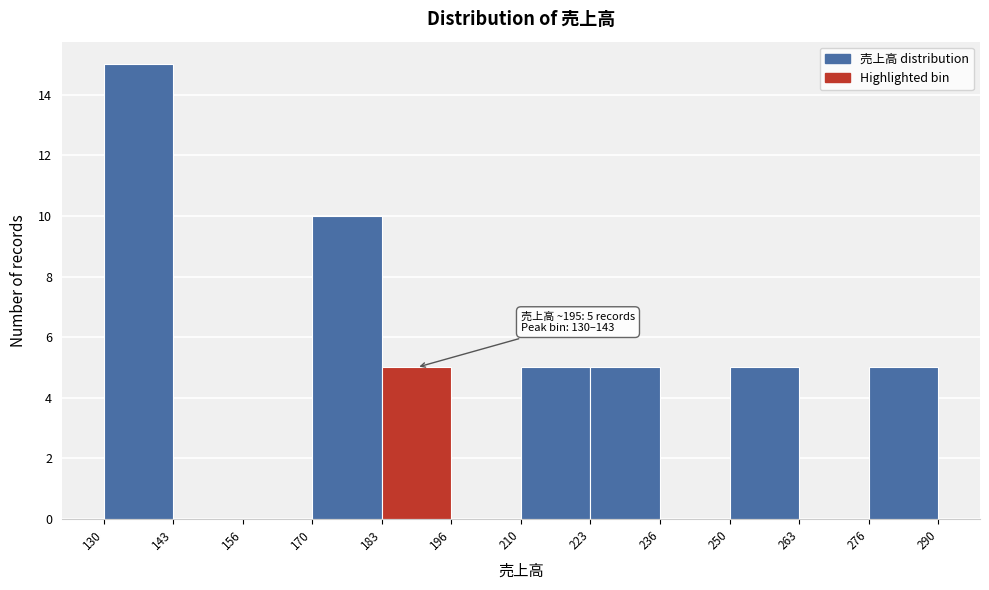

Which range on the x-axis has the tallest bar?

130 to 143